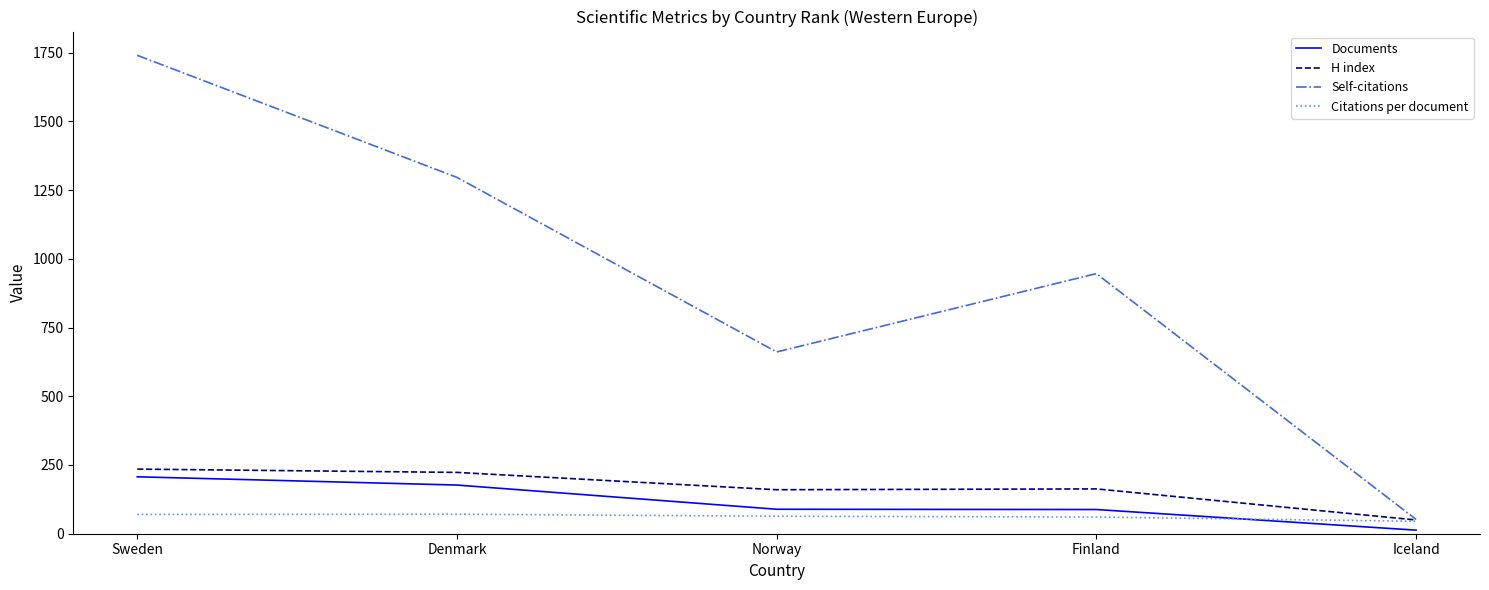

At which category is the sum across all series the highest?

Sweden